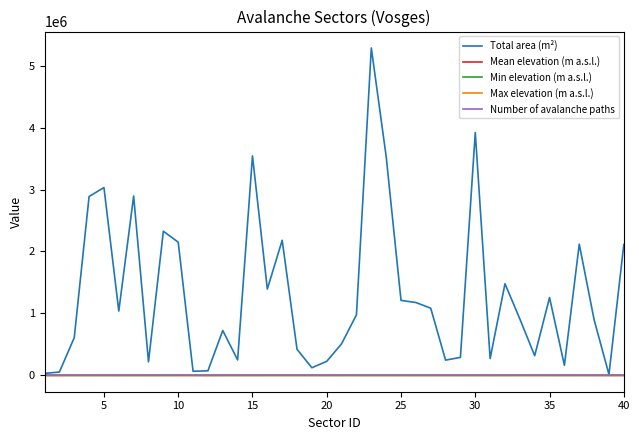

True or false: Max elevation (m a.s.l.) and Min elevation (m a.s.l.) intersect in this chart.

False